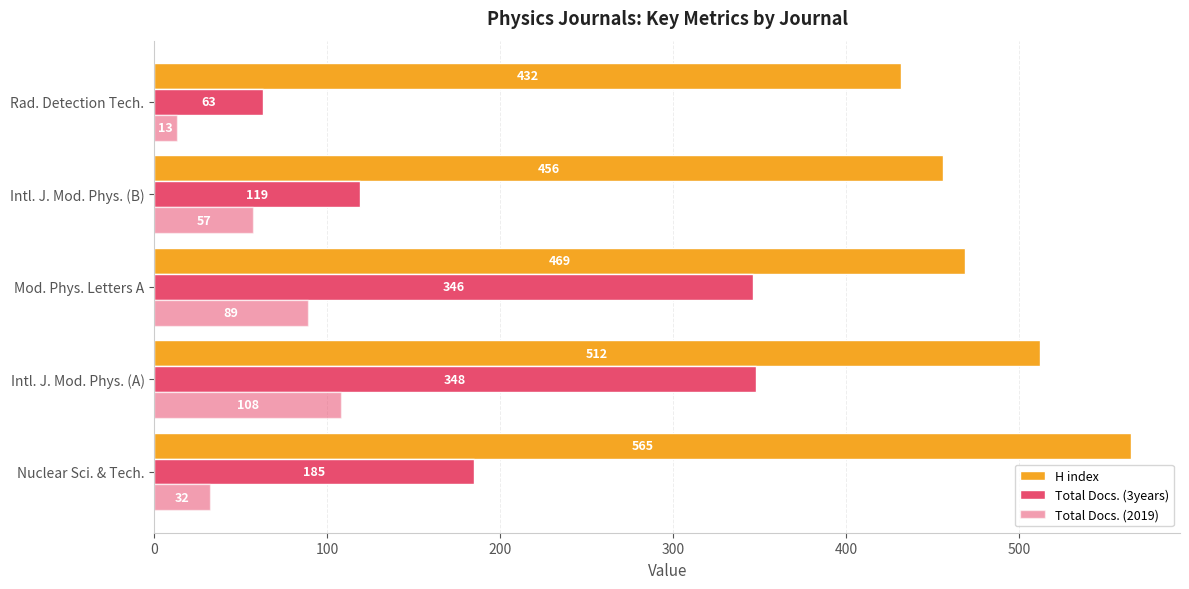

How many values in the Total Docs. (3years) series are below 185?

2